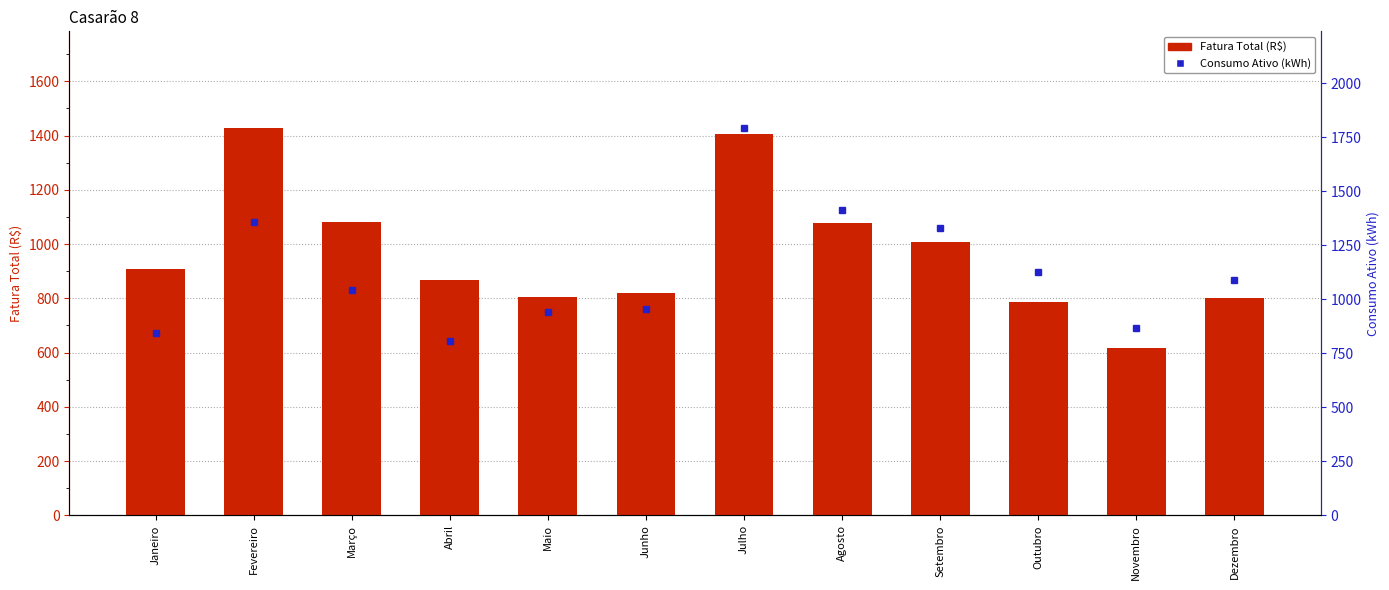

What position from the right is Março?

10